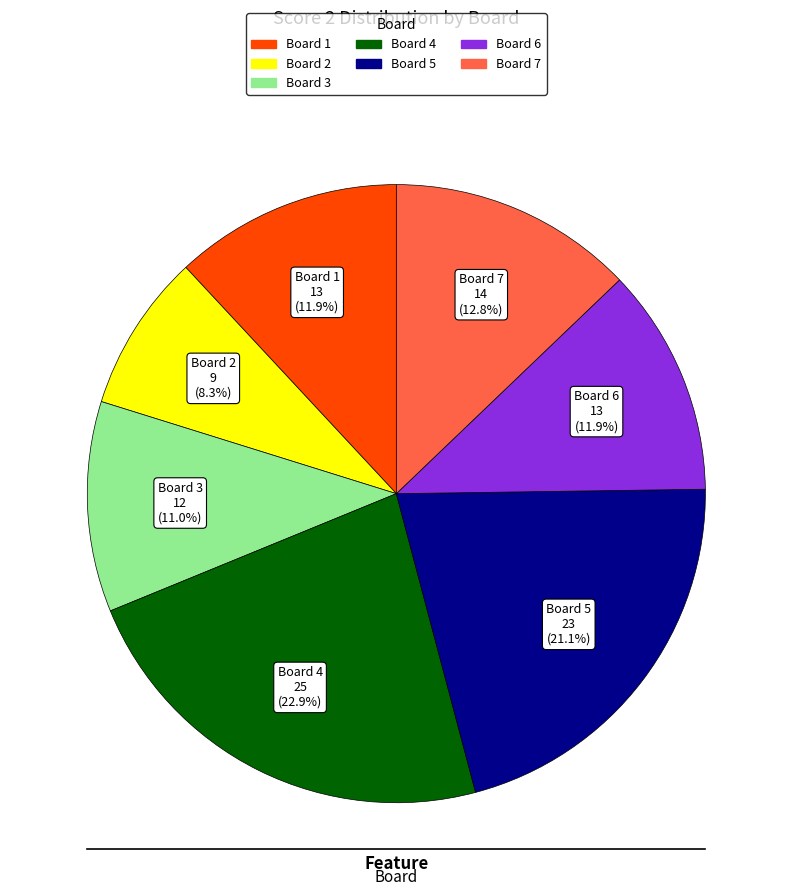

Is there a majority slice in this chart?

No